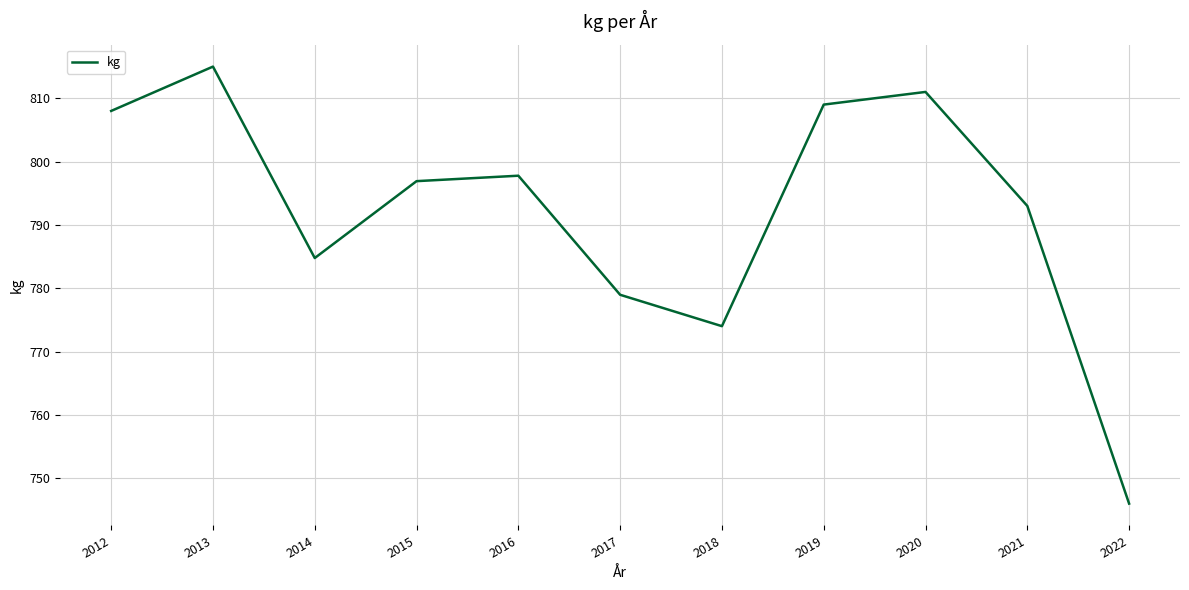

Reading left to right, list all the values displayed in this chart.

808.0	815.0	784.8	796.9	797.8	779.0	774.0	809.0	811.0	793.0	746.0